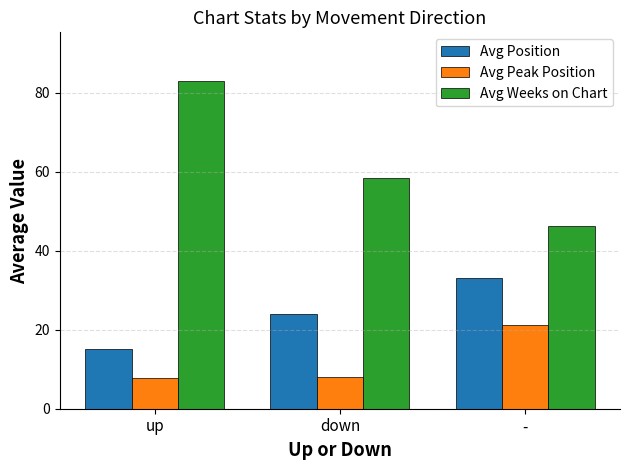

What is the value of the Avg Position bar at the 3rd from the left?

33.2